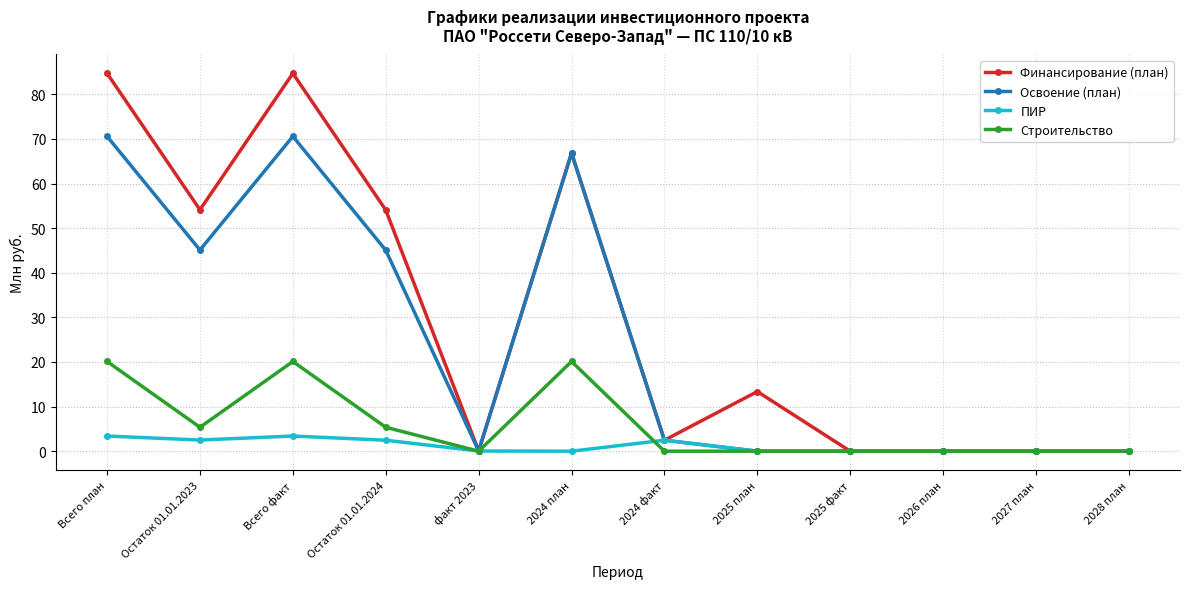

At how many categories does at least one series exceed 68?

2